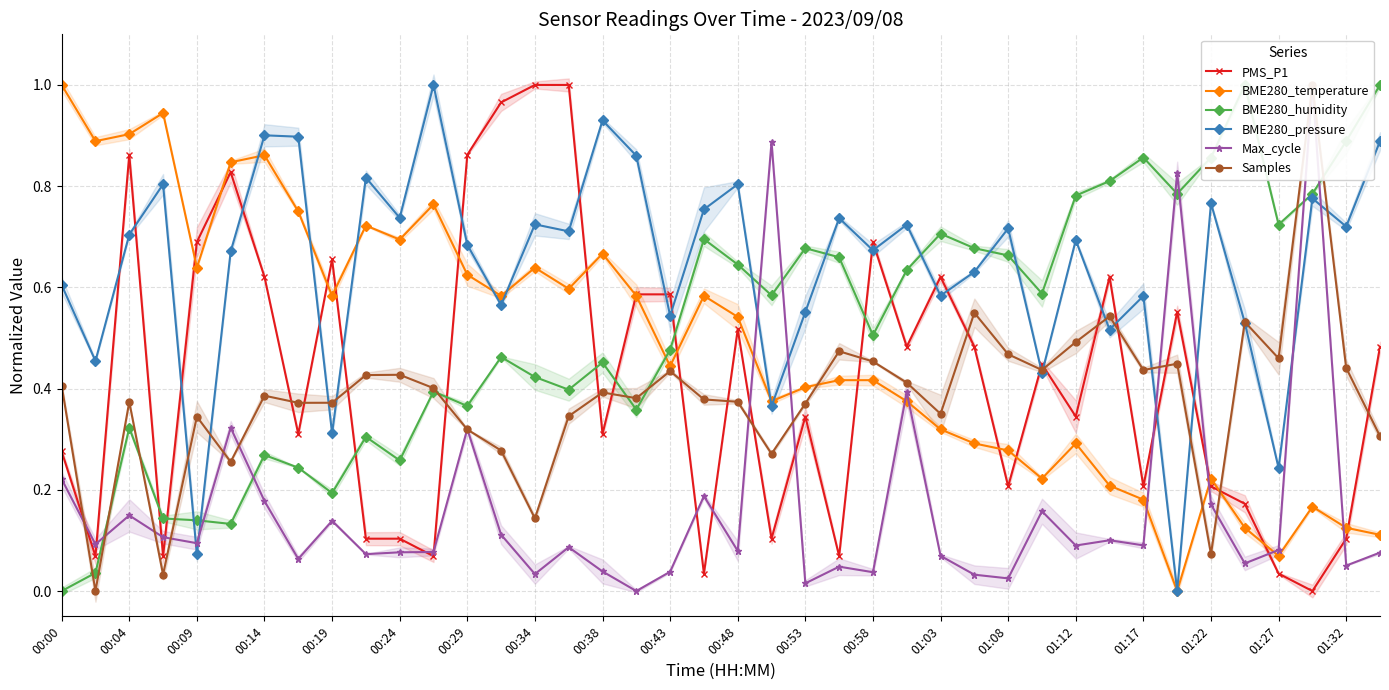

At which label does BME280_temperature reach its peak?

00:00